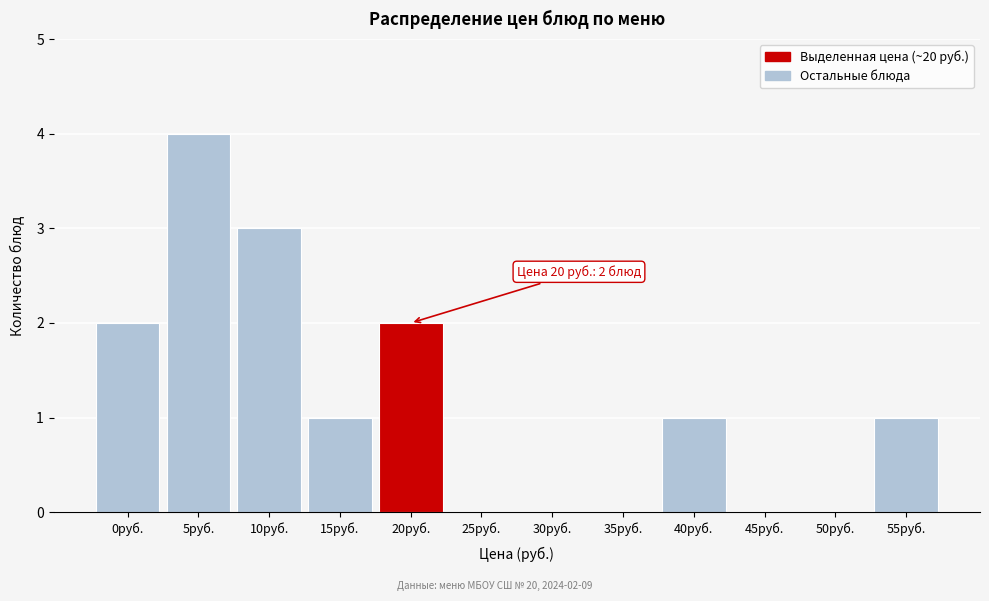

Reading left to right, extract all data points from this chart.

0руб.=2	5руб.=4	10руб.=3	15руб.=1	20руб.=2	25руб.=0	30руб.=0	35руб.=0	40руб.=1	45руб.=0	50руб.=0	55руб.=1